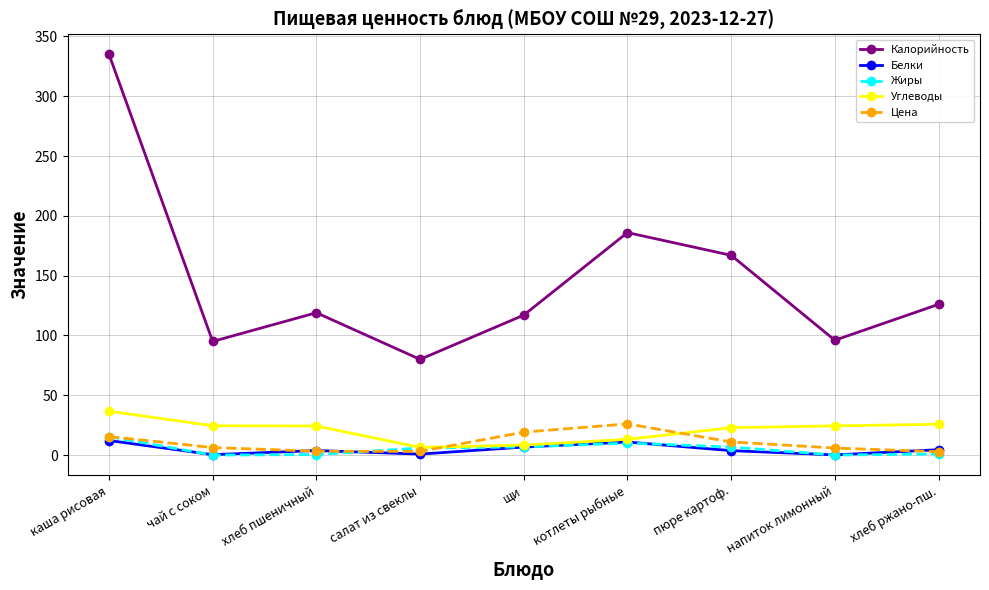

Is it true that Калорийность equals 269.4 at котлеты рыбные?

False